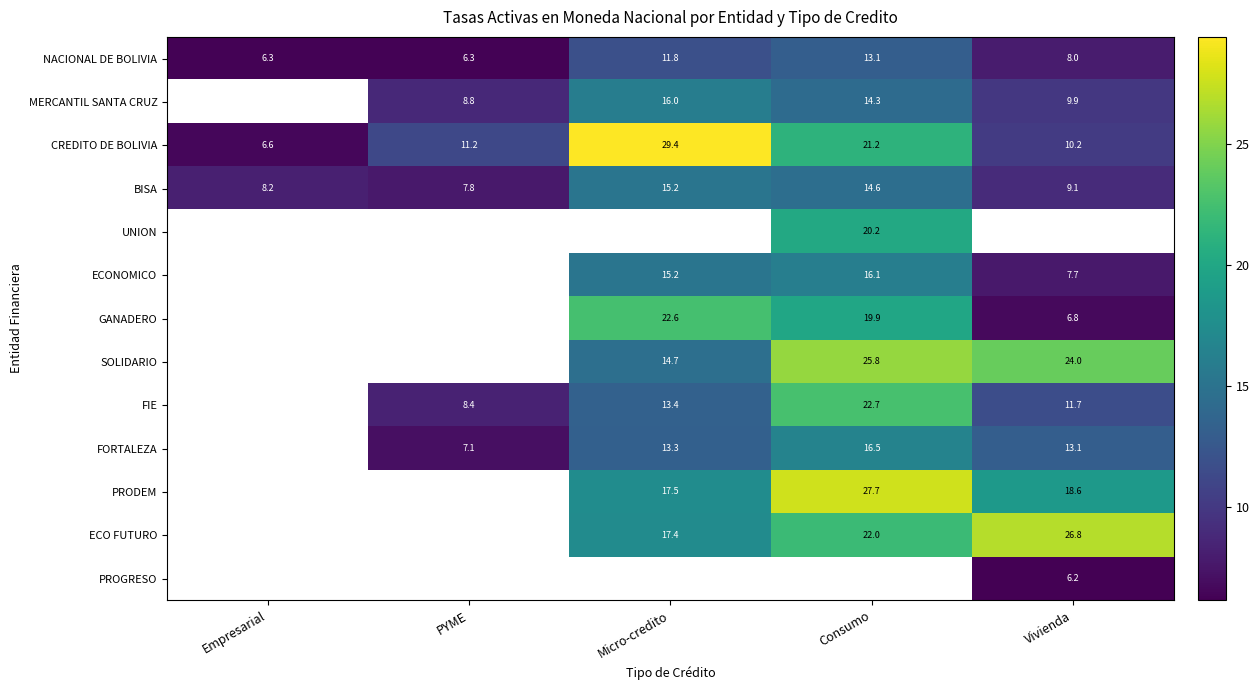

How many data points does each series have?

5